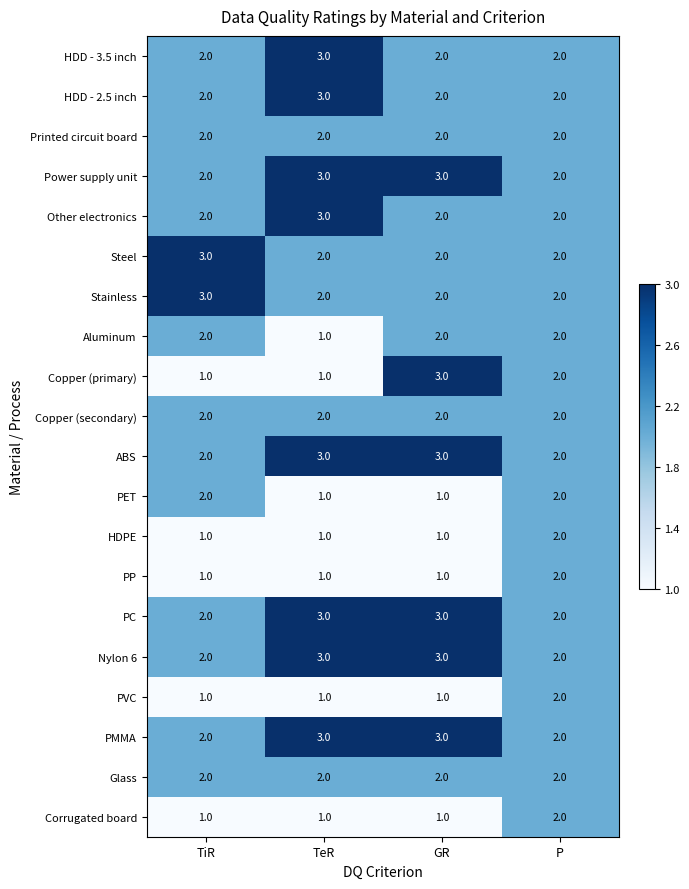

The value of Other electronics at P is 2. True or false?

True